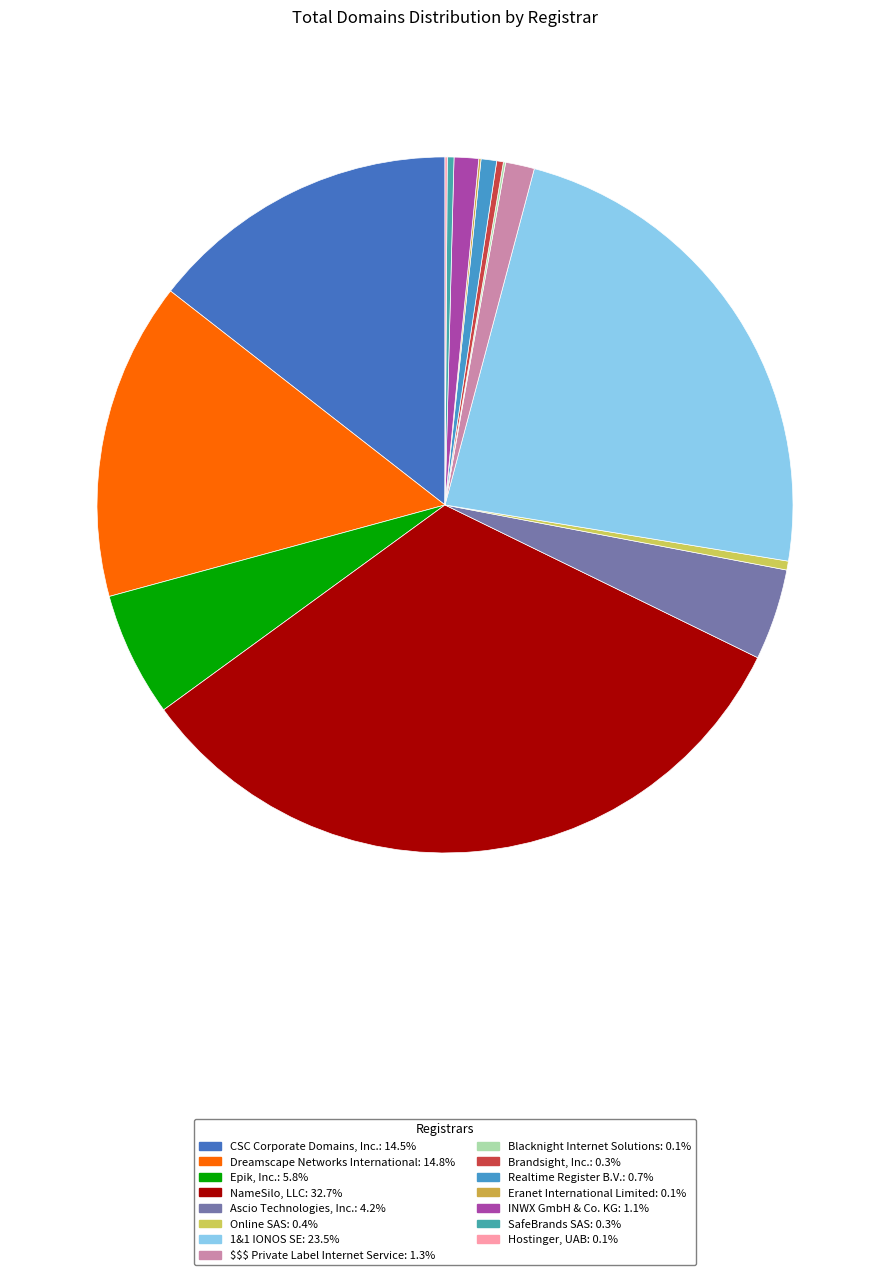

Is Realtime Register B.V. the majority of the pie?

No